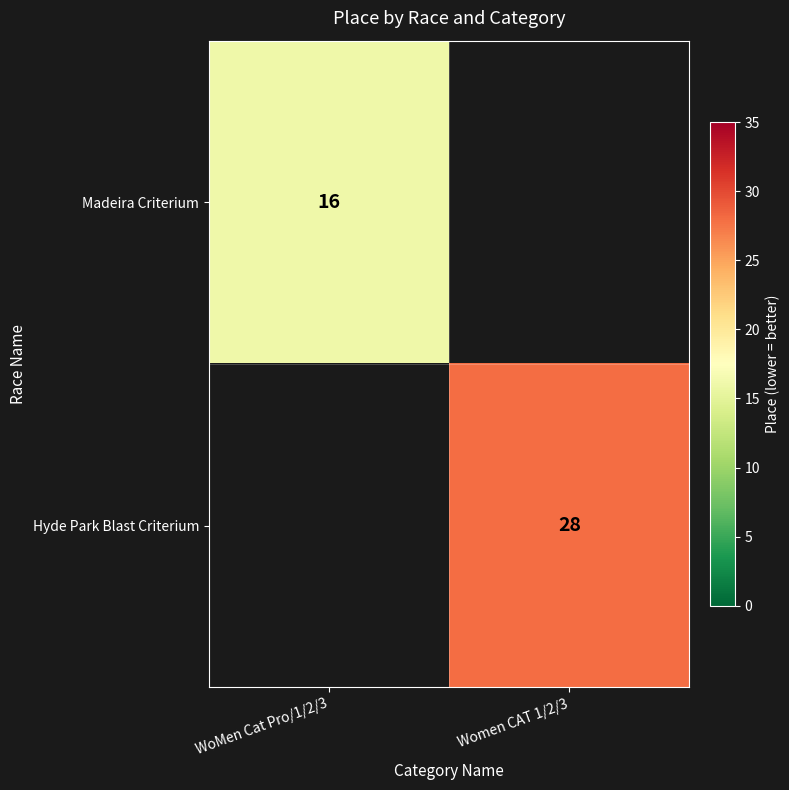

The value of Madeira Criterium at WoMen Cat Pro/1/2/3 is 16. True or false?

True